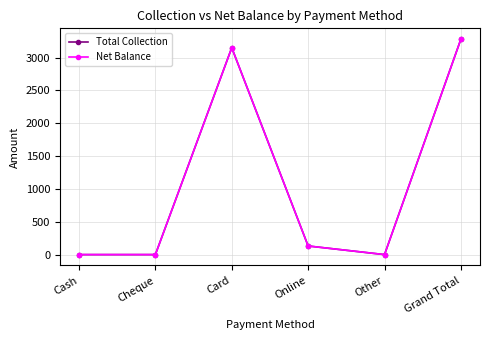

At which category does Total Collection reach its first local peak?

Card